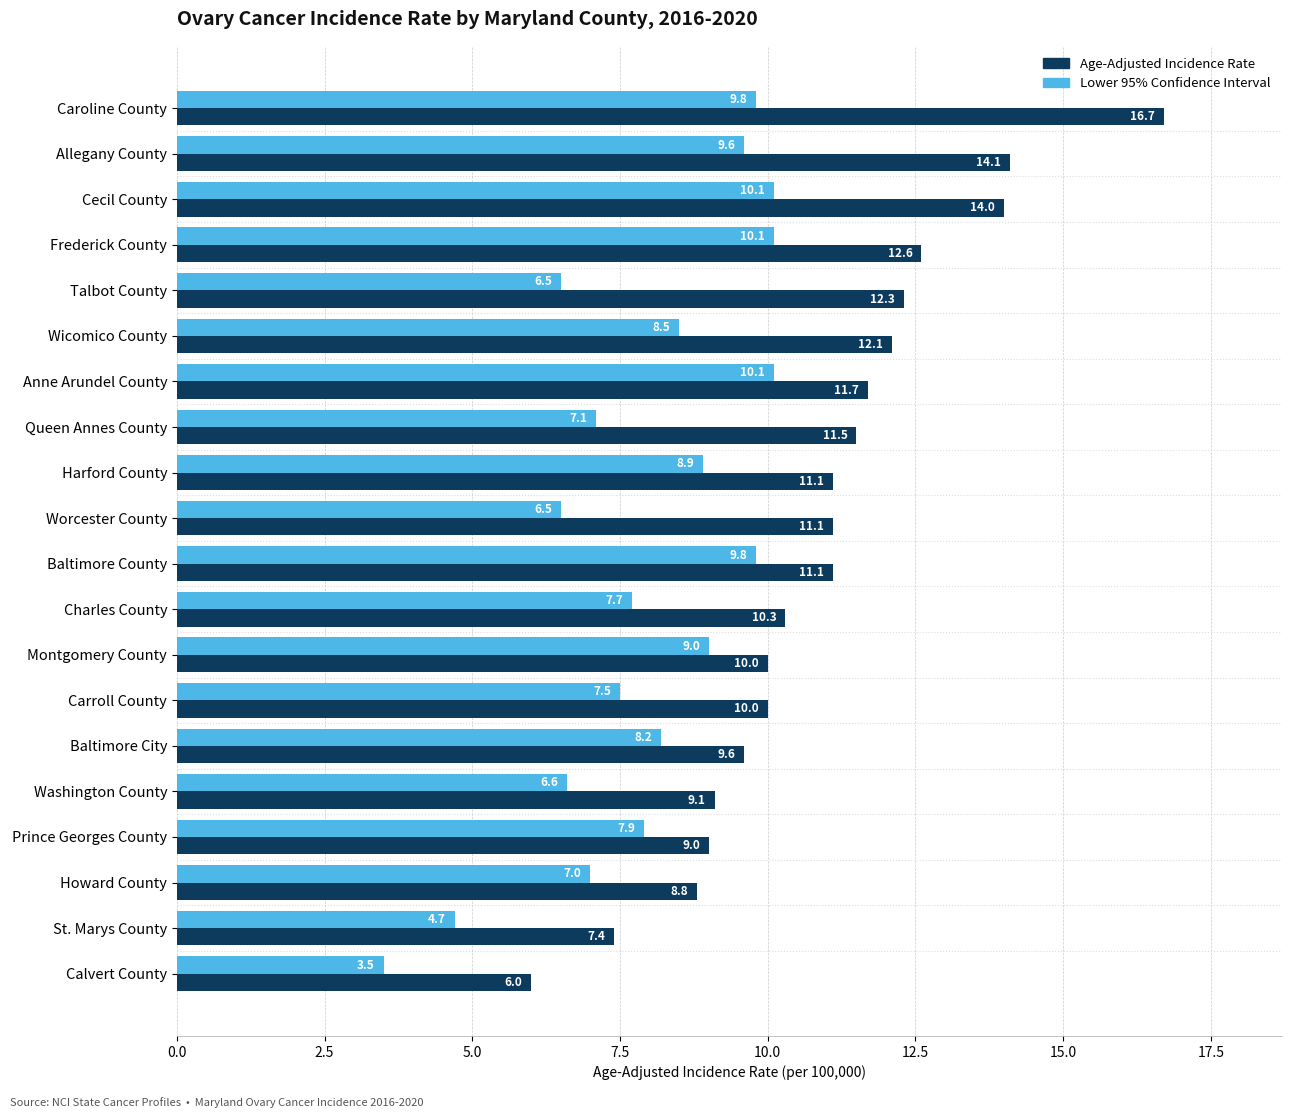

Which series has the largest range (max minus min)?

Age-Adjusted Incidence Rate